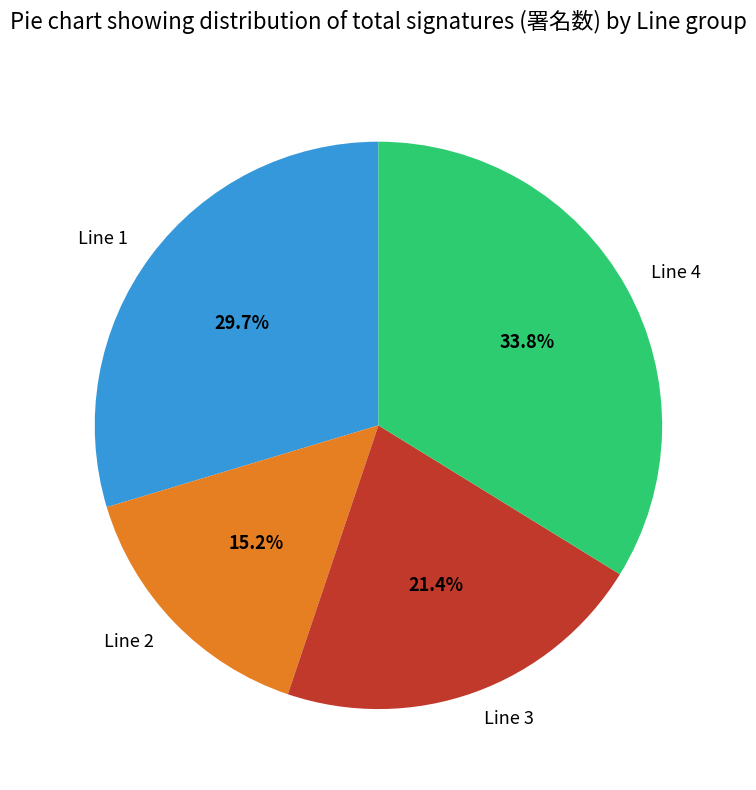

What percentage do Line 1 and Line 4 together represent?

63.4%